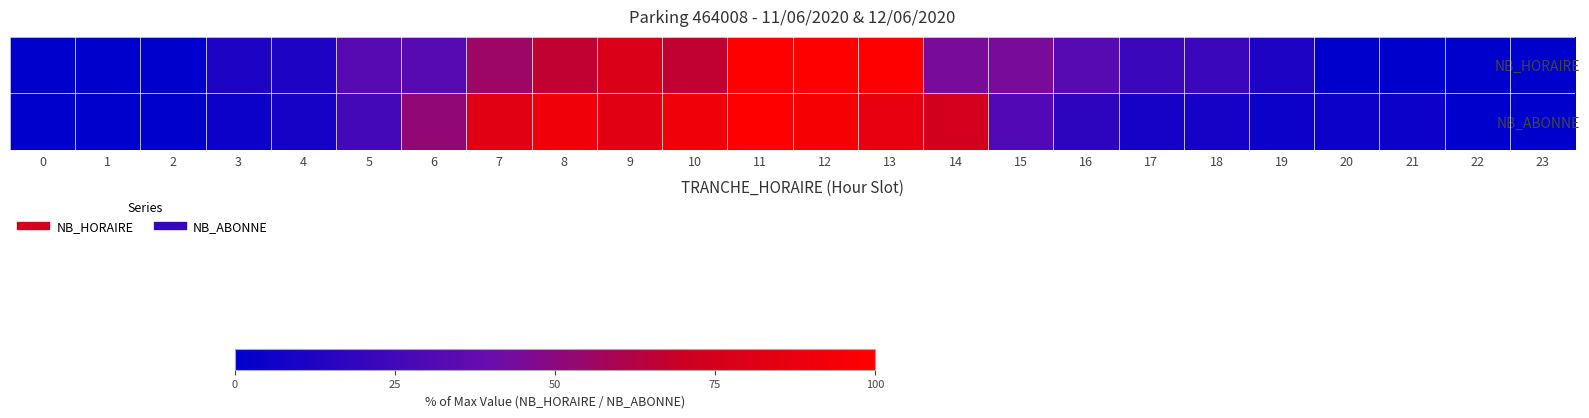

Which series has the largest total across all categories?

NB_ABONNE